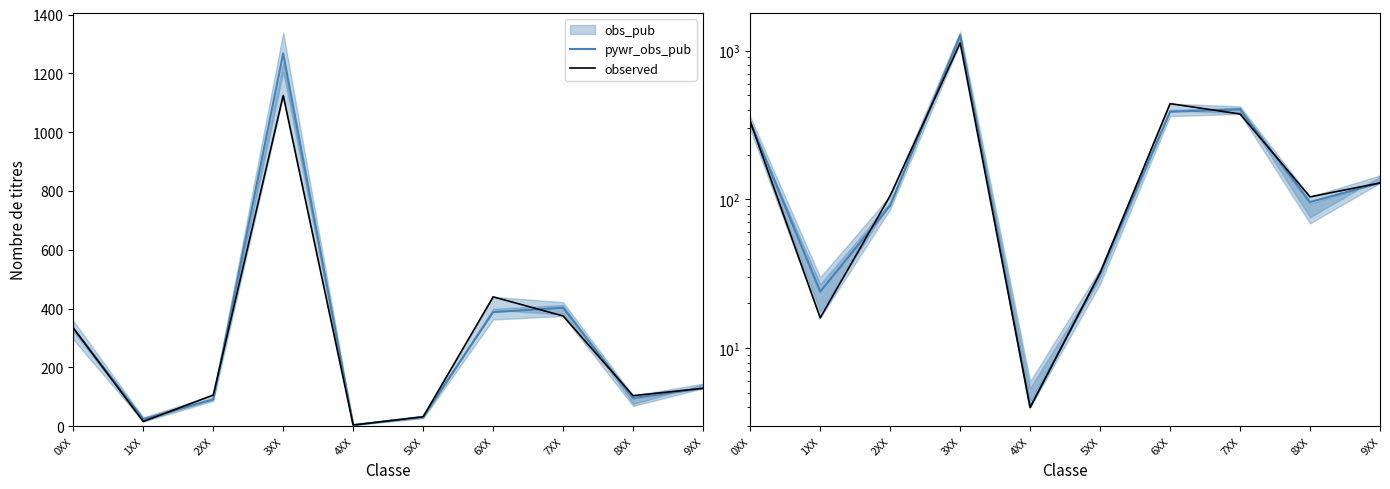

What is the difference between the pywr_obs_pub values at 0XX and 2XX?

243